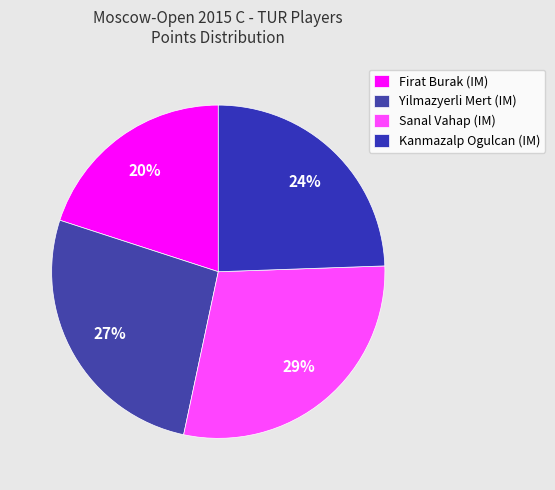

What is the smallest slice in the pie chart?

Firat Burak (IM)